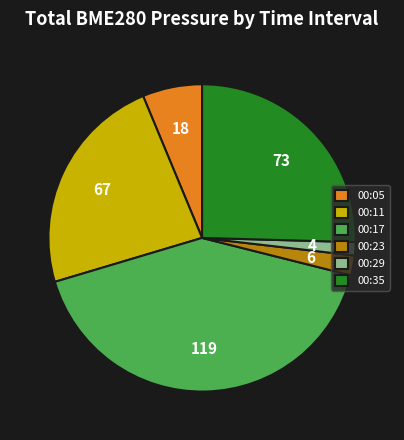

What is the ratio of the value at 00:35 to the value at 00:05?

4.1